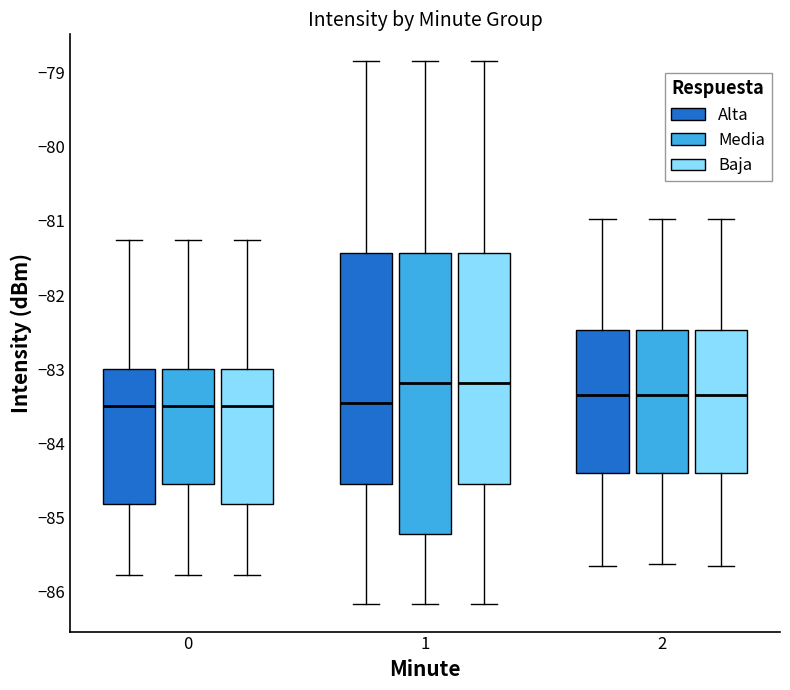

Where does the lower whisker of the box for 2 (Alta) end on the y-axis? The values are not printed on the chart, so give them approximately, as read against the axis.

-85.6